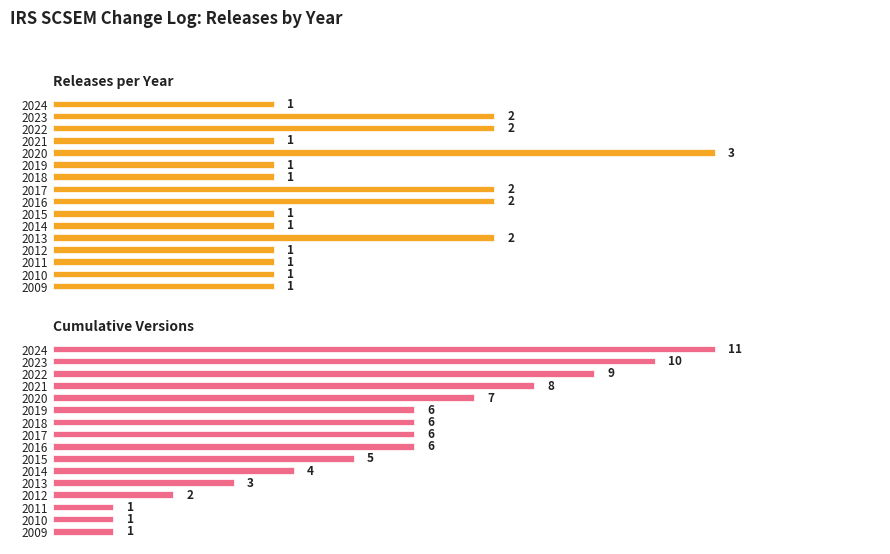

True or false: Releases per Year has a value of 2 at 2015.

False